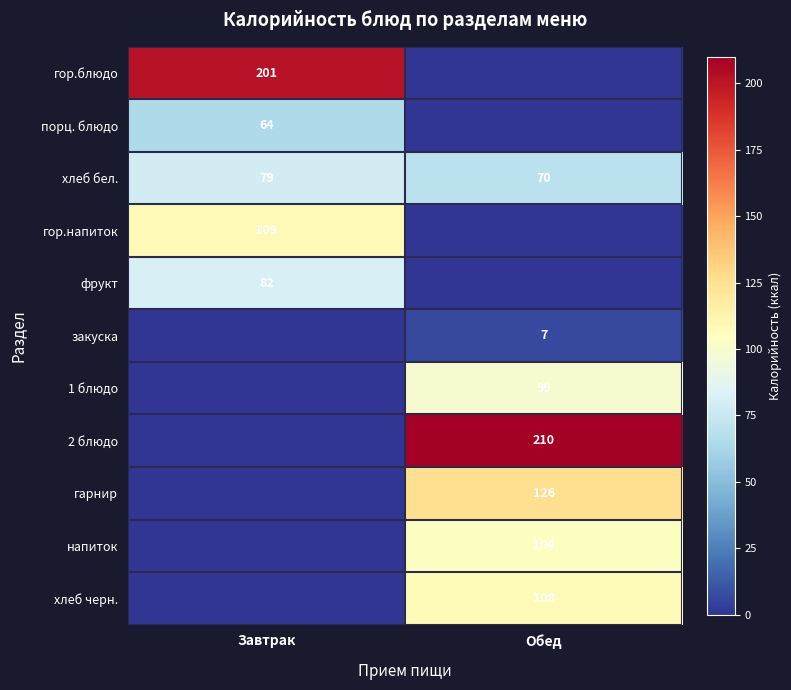

The 2 блюдо series shows 111 at Обед. True or false?

False